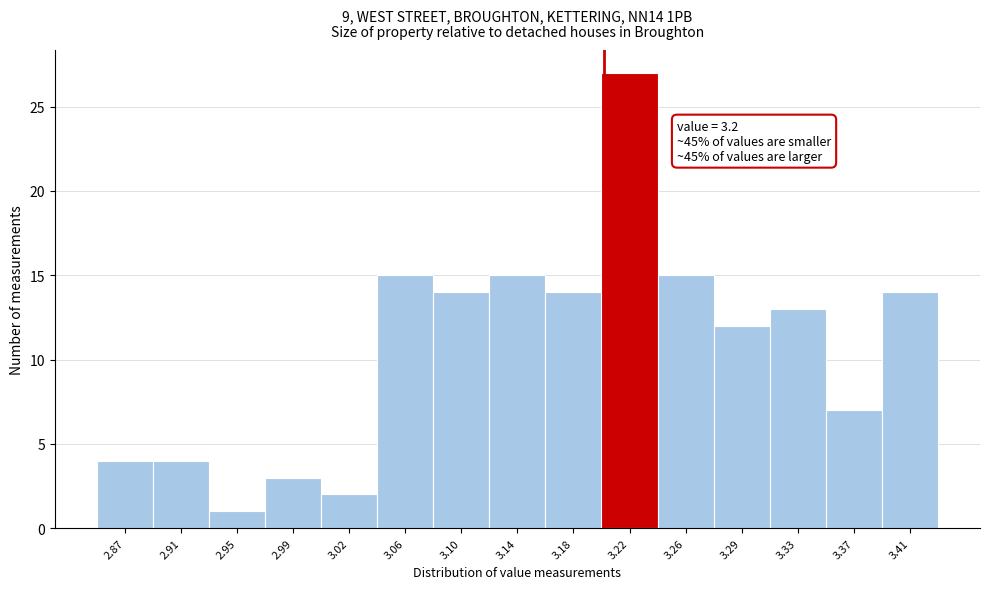

Over which range of the x-axis is the bar tallest?

3.200 to 3.235